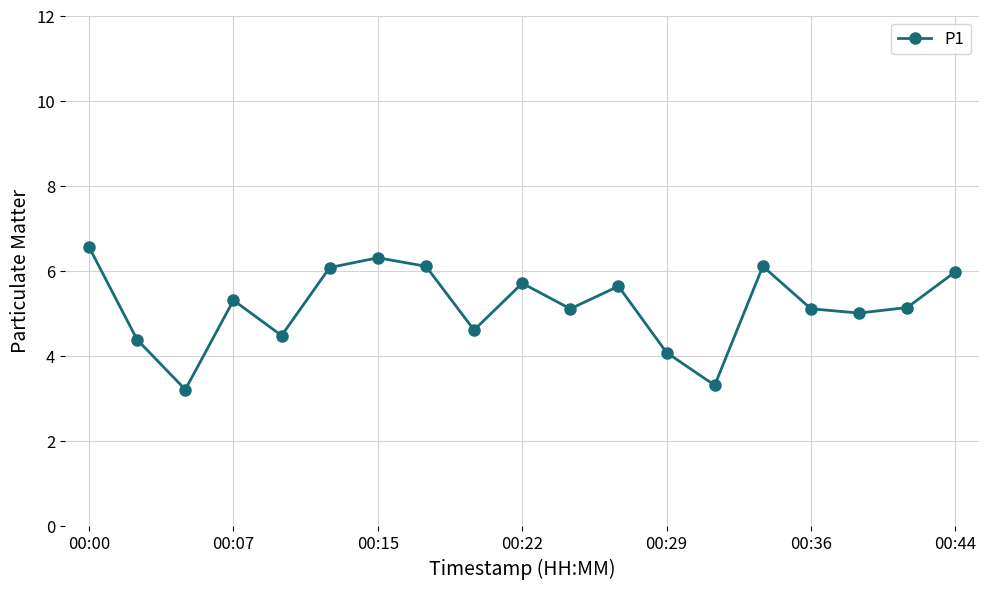

How many interior local peaks (higher than both neighbors) does the data have?

5